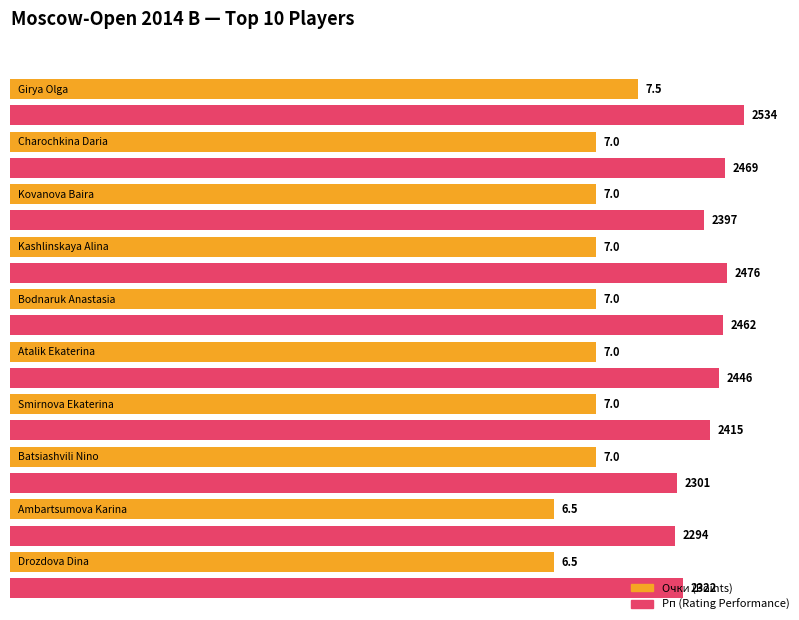

What is the difference between the Очки values at Girya Olga and Charochkina Daria?

0.5